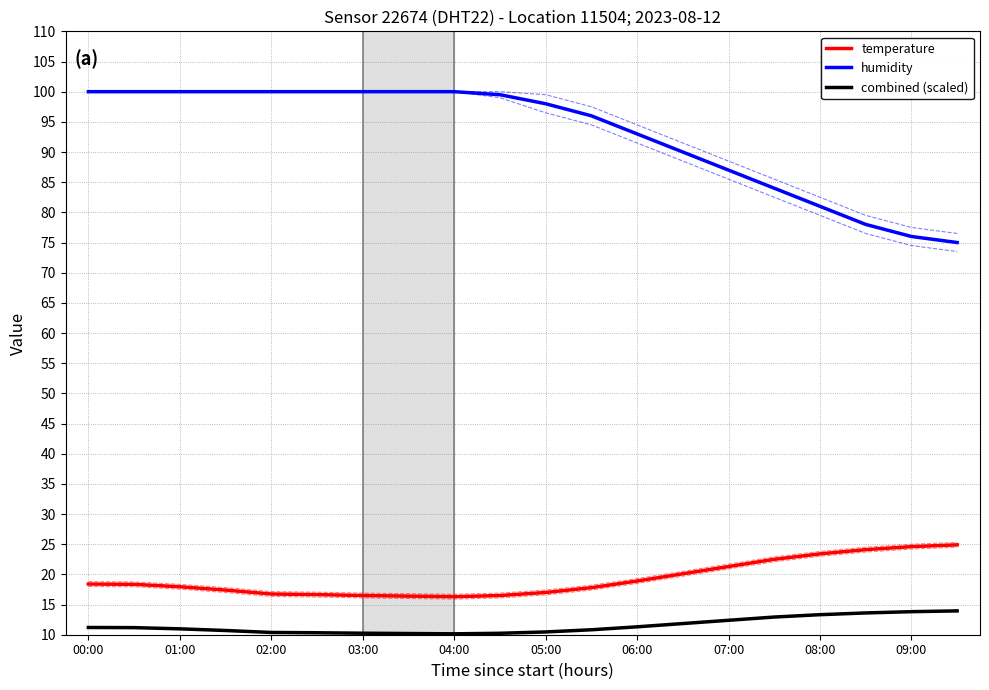

What is the spread (max minus min) of values at 15?

71.1